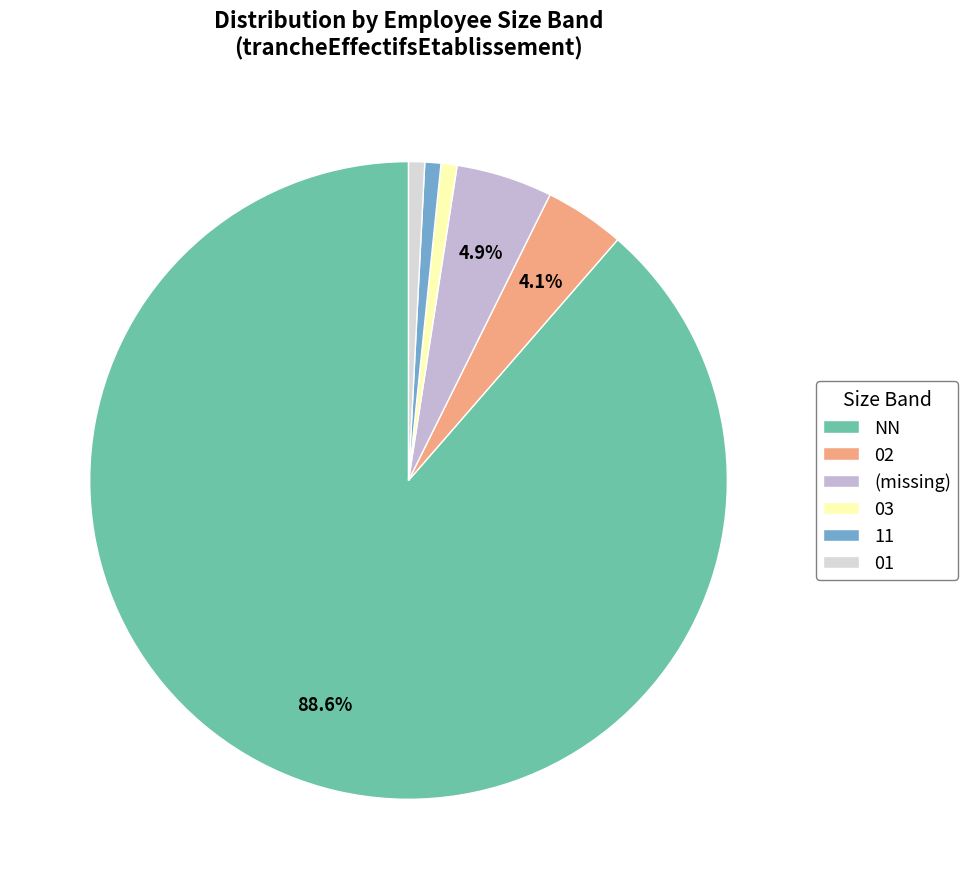

To the nearest percent, what is the average slice percentage?

17%